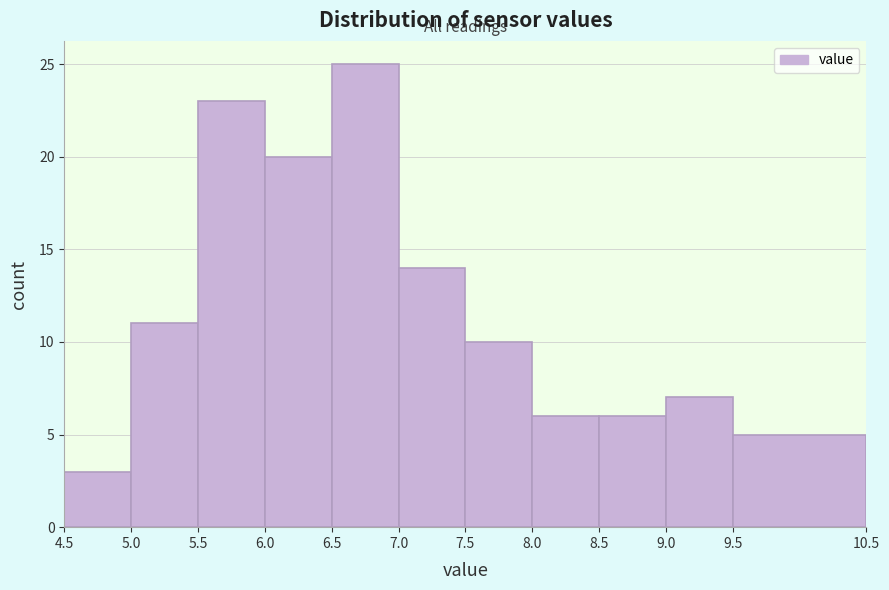

How tall is the bar that spans 8.5 to 9.0 on the x-axis? The values are not printed on the chart, so give them approximately, as read against the axis.

6